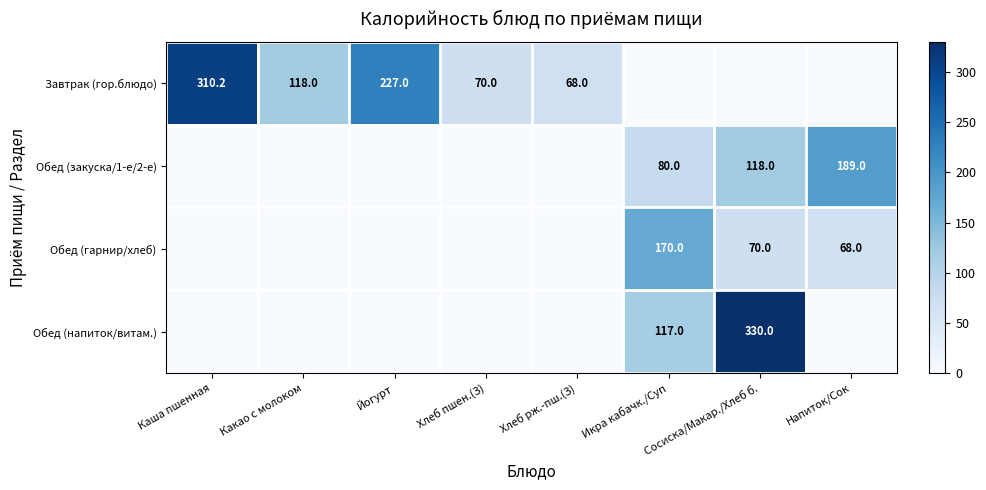

True or false: Обед (гарнир/хлеб) has a value of 70.0 at Сосиска/Макар./Хлеб б..

True